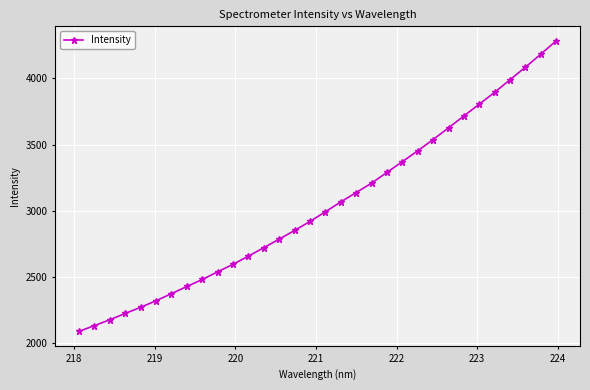

What is the value of the 31st point from the left?

4181.3